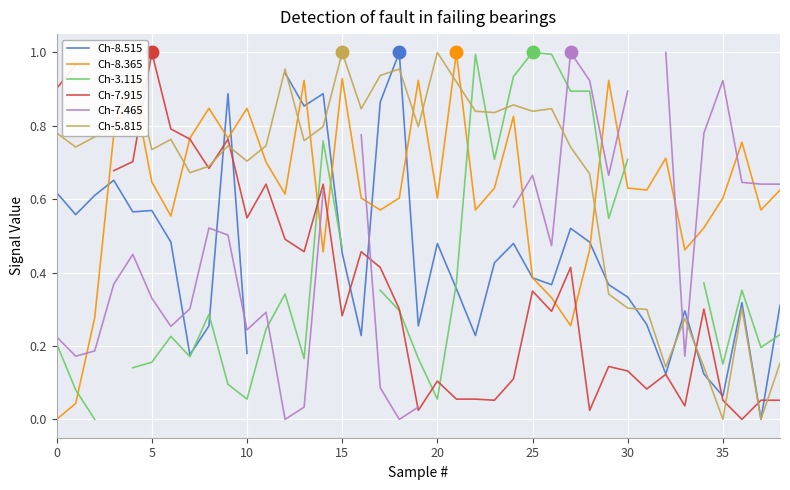

True or false: Ch-5.815 has a value of 0.4 at 30.

False